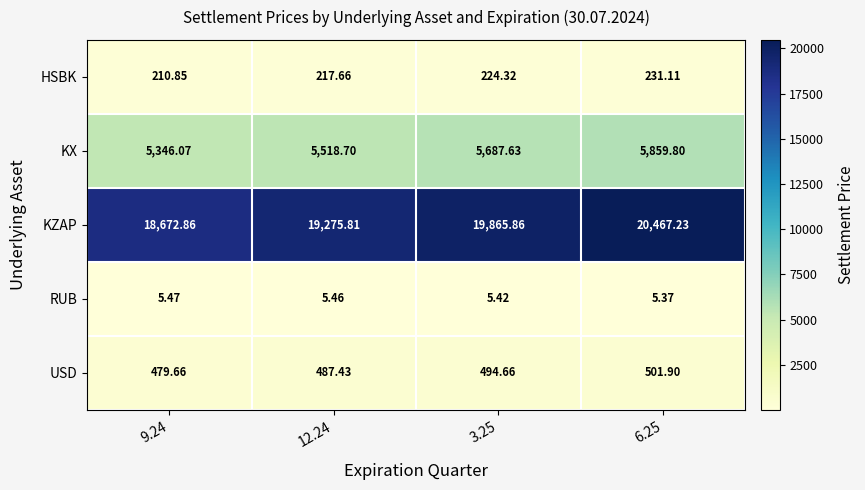

Which series has the largest range (max minus min)?

KZAP